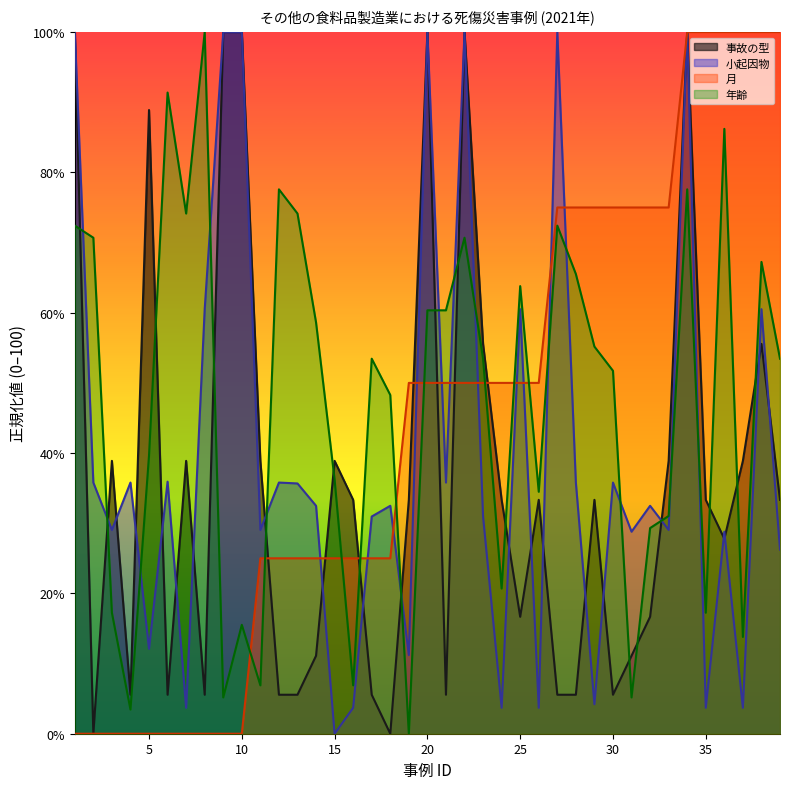

Reading left to right, transcribe all the data shown in this chart.

事故の型: 100.0	0.0	38.9	5.6	88.9	5.6	38.9	5.6	100.0	100.0	38.9	5.6	5.6	11.1	38.9	33.3	5.6	0.0	33.3	100.0	5.6	100.0	55.6	33.3	16.7	33.3	5.6	5.6	33.3	5.6	11.1	16.7	38.9	100.0	33.3	27.8	38.9	55.6	33.3
小起因物: 100.0	35.8	29.0	35.8	12.1	35.9	3.7	60.5	100.0	100.0	29.0	35.8	35.7	32.5	0.0	3.7	31.0	32.5	11.2	100.0	35.8	100.0	31.0	3.7	60.5	3.7	100.0	35.8	4.2	35.8	28.8	32.5	29.0	100.0	3.7	28.8	3.7	60.5	26.2
月: 0.0	0.0	0.0	0.0	0.0	0.0	0.0	0.0	0.0	0.0	25.0	25.0	25.0	25.0	25.0	25.0	25.0	25.0	50.0	50.0	50.0	50.0	50.0	50.0	50.0	50.0	75.0	75.0	75.0	75.0	75.0	75.0	75.0	100.0	100.0	100.0	100.0	100.0	100.0
年齢: 72.4	70.7	17.2	3.4	39.7	91.4	74.1	100.0	5.2	15.5	6.9	77.6	74.1	58.6	36.2	6.9	53.4	48.3	0.0	60.3	60.3	70.7	53.4	20.7	63.8	34.5	72.4	65.5	55.2	51.7	5.2	29.3	31.0	77.6	17.2	86.2	13.8	67.2	53.4